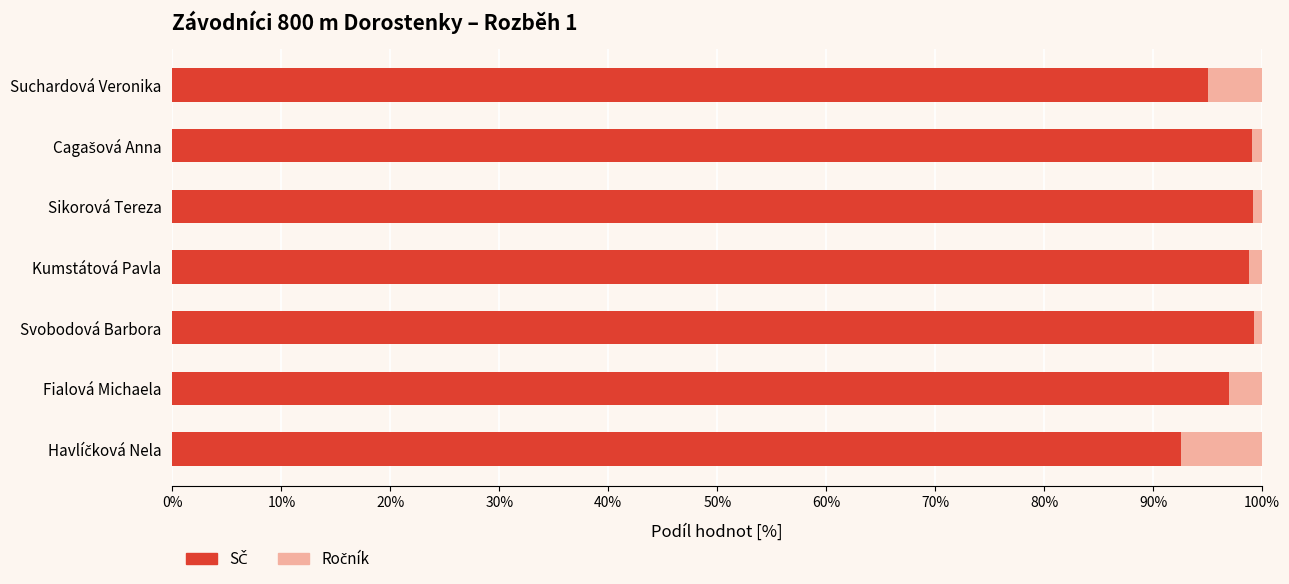

What is the total value across all series at Fialová Michaela?

100.0